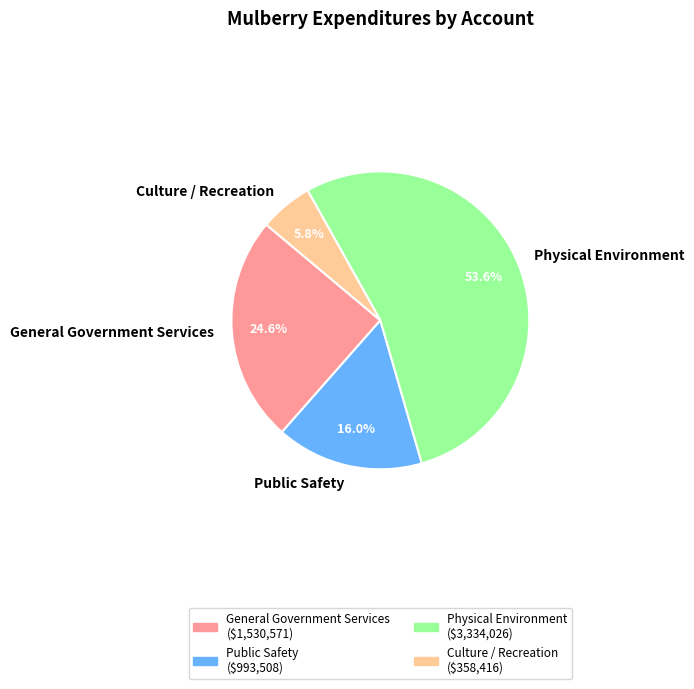

Between Public Safety and General Government Services, which is larger?

General Government Services